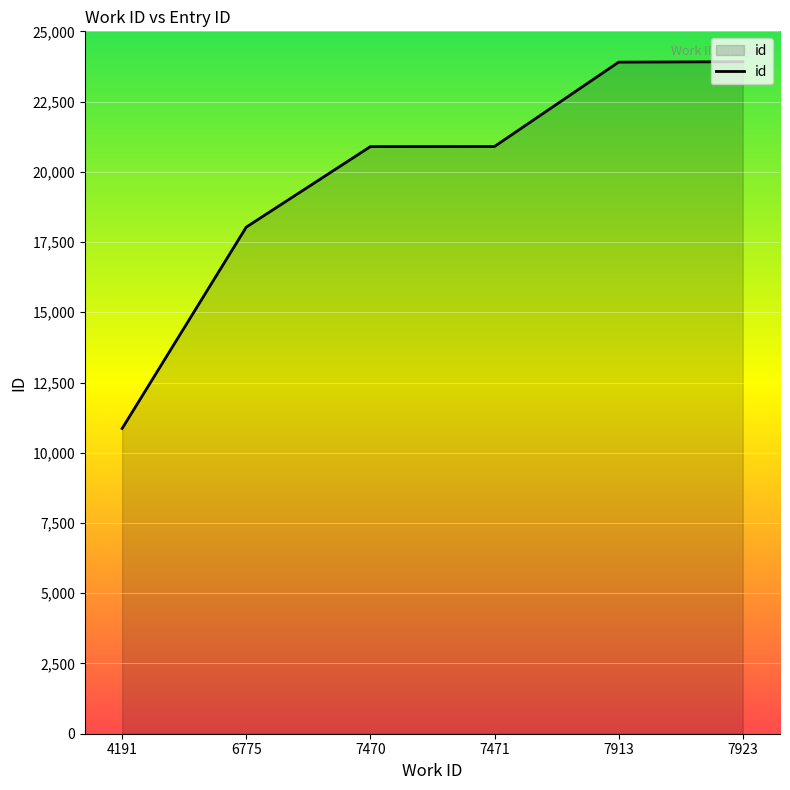

What is the approximate value at 7471, to the nearest 100?

20900